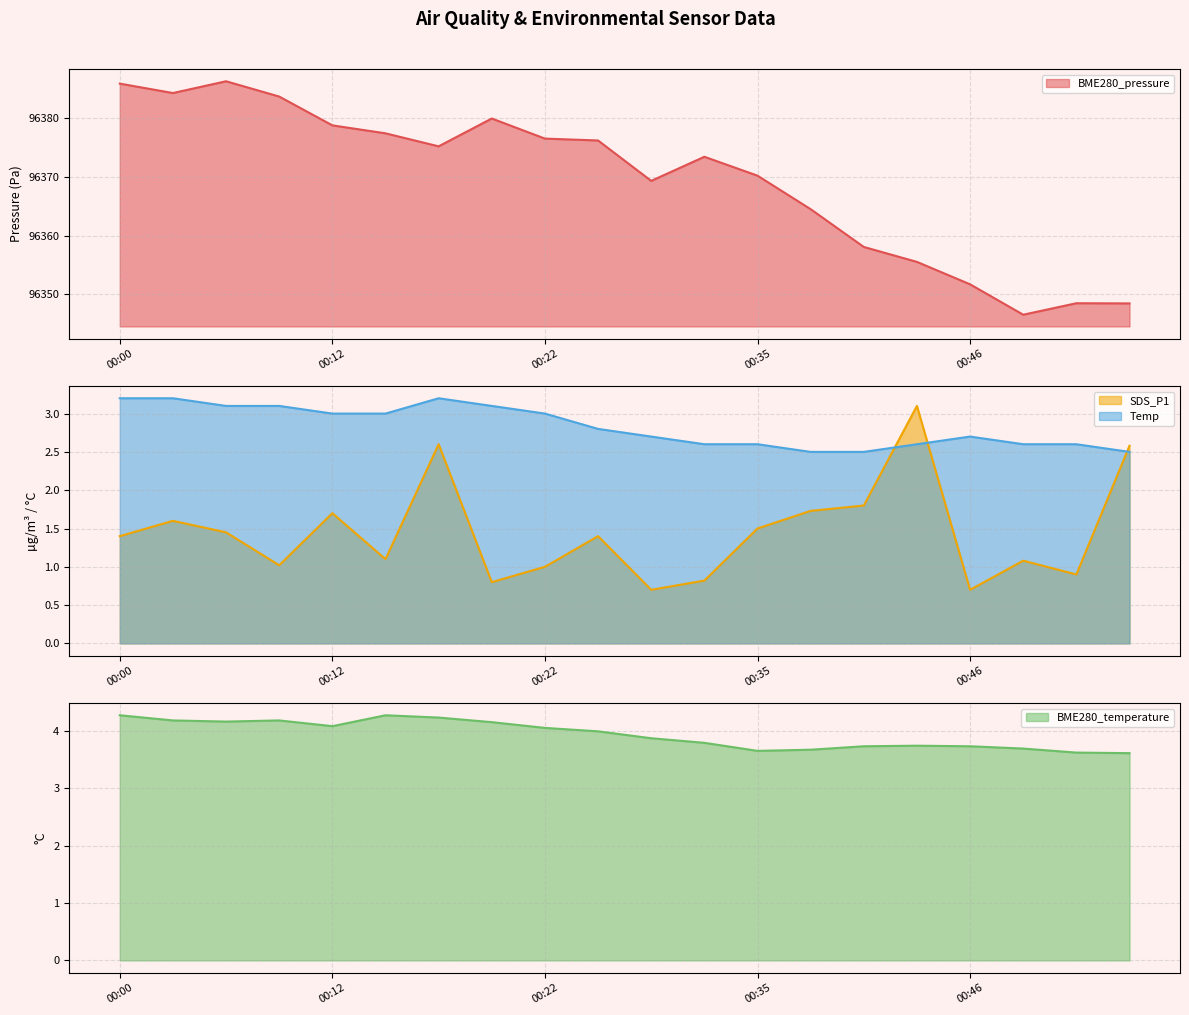

How many lines are shown in the chart?

4